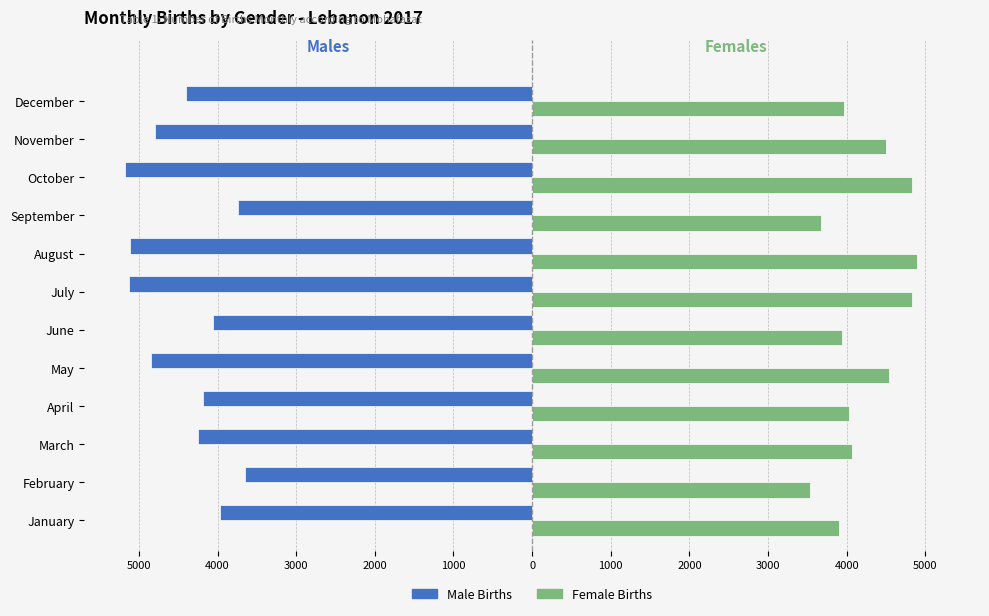

What are all the series names shown in the legend?

Male Births, Female Births